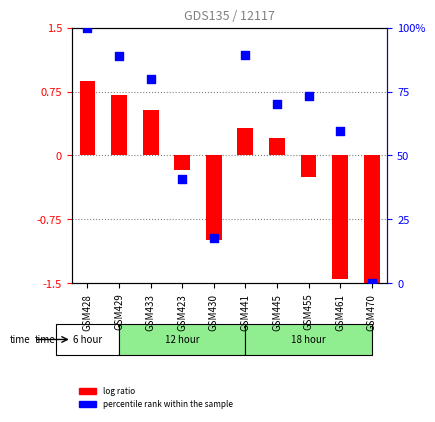

What is the total value across all series at GSM445?

70.3